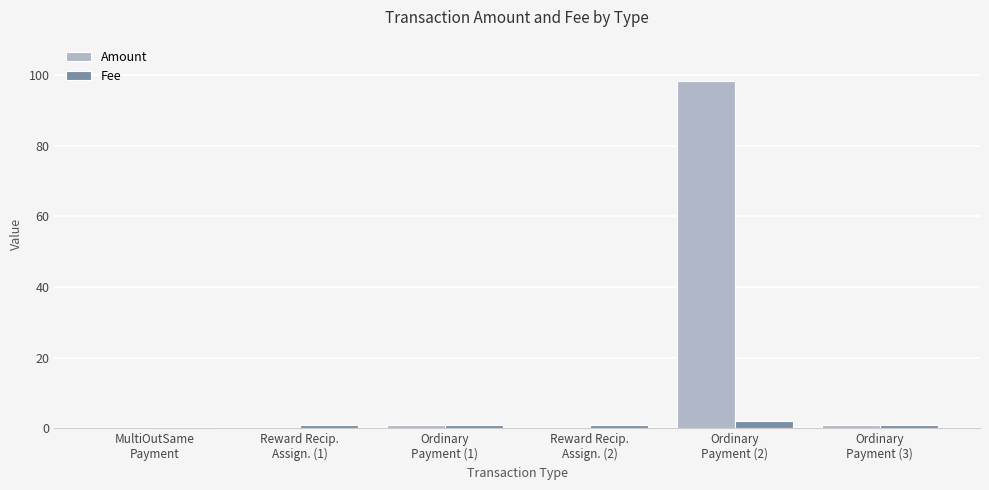

What is the approximate value of Fee at Reward Recip.
Assign. (1)?

1.0